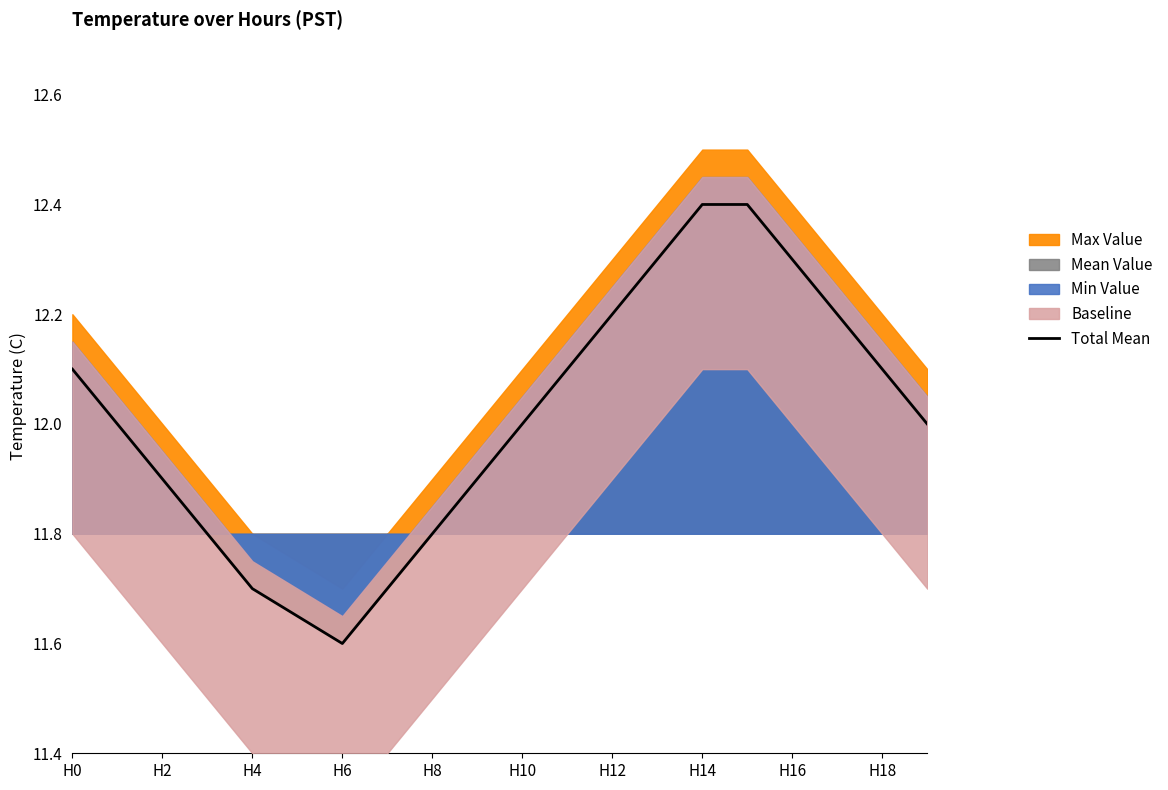

True or false: the data shows 18.6 at 11.

False